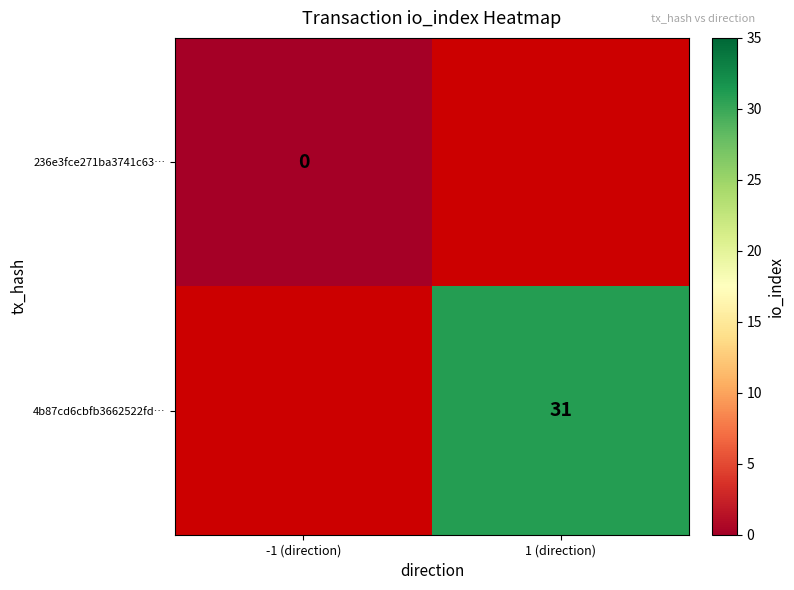

True or false: 4b87cd6cbfb3662522fd… has a value of 31 at 1 (direction).

True